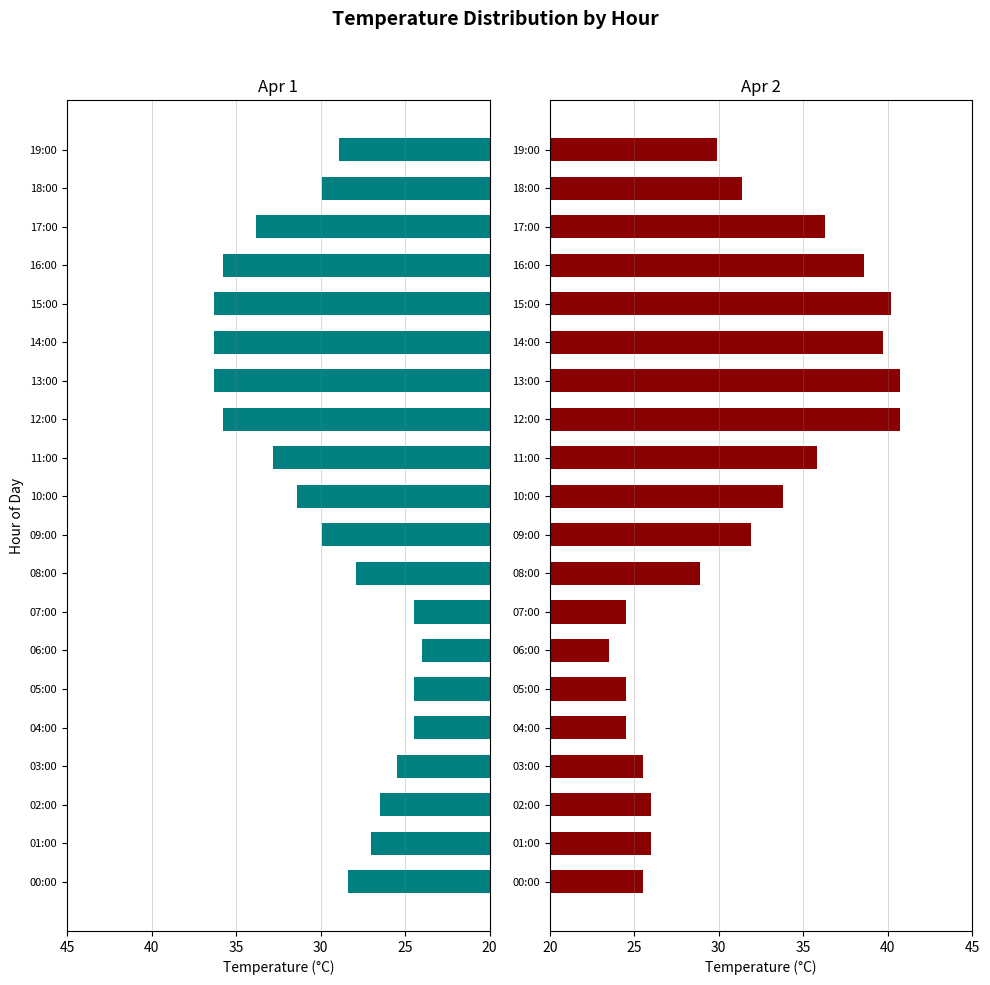

What is the maximum value shown in the chart?

40.7